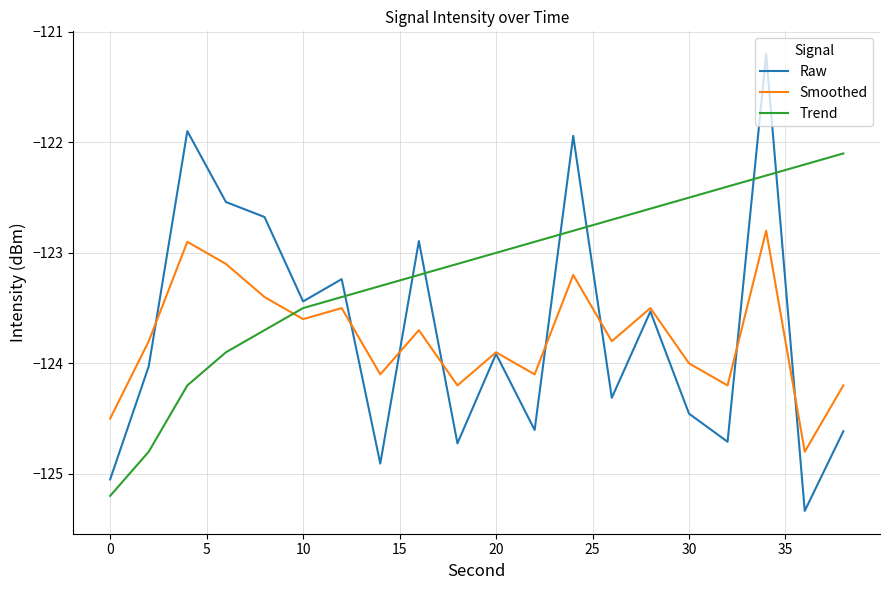

After their last crossing, which series has the higher values: Raw or Trend?

Trend